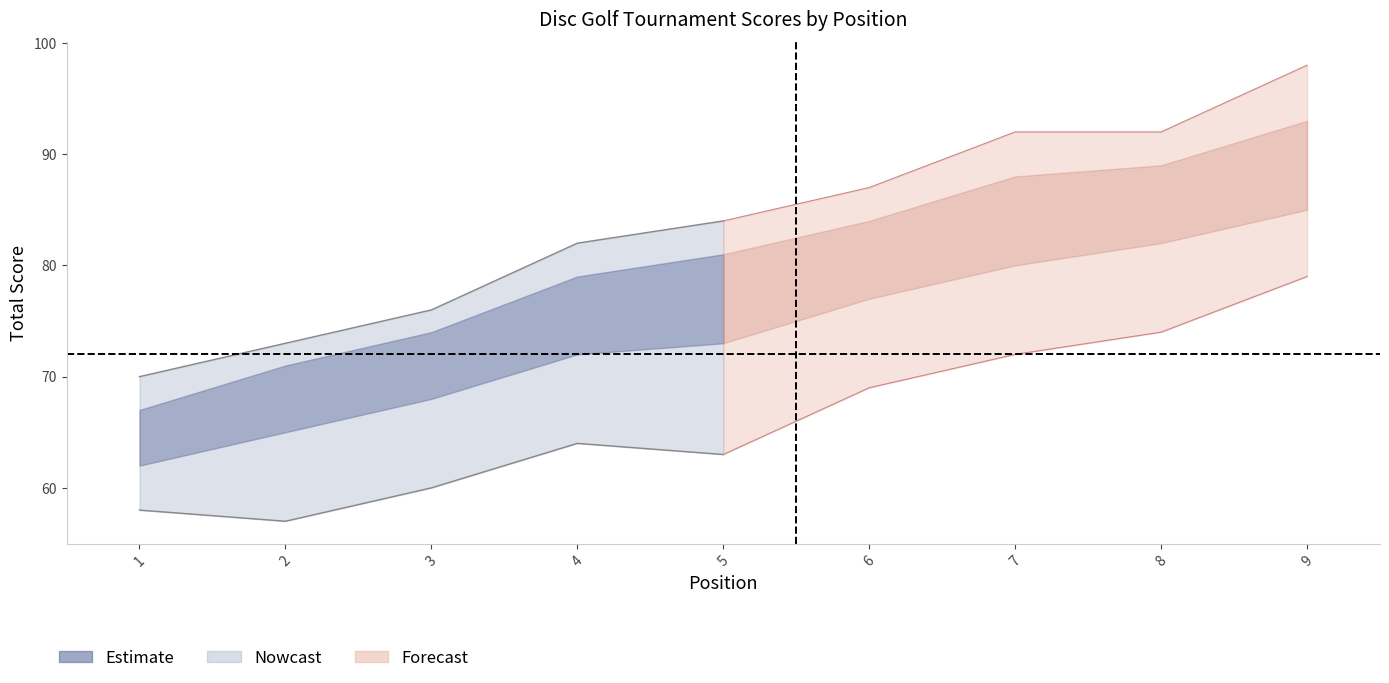

True or false: hole_5 has a value of 2 at 6.

False